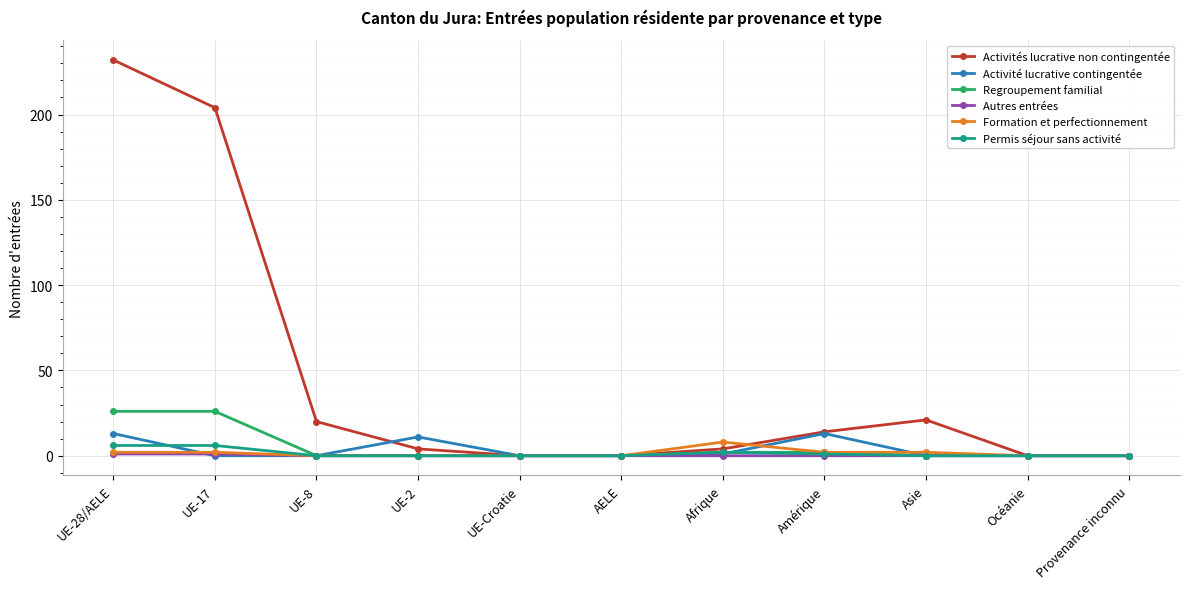

What is the label of the 9th point from the right?

UE-8